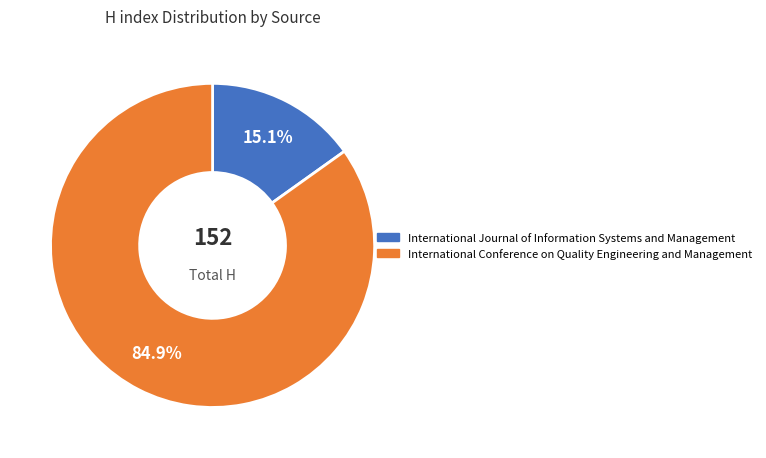

To the nearest percent, what is the average slice percentage?

50%